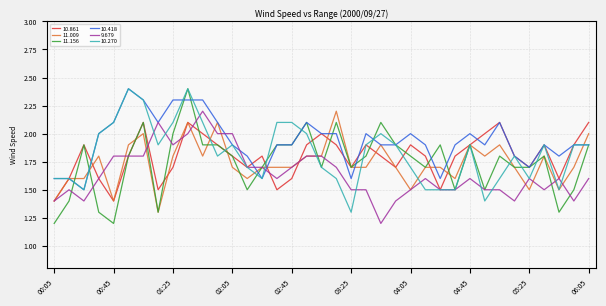

Which series has the largest total across all categories?

10.418